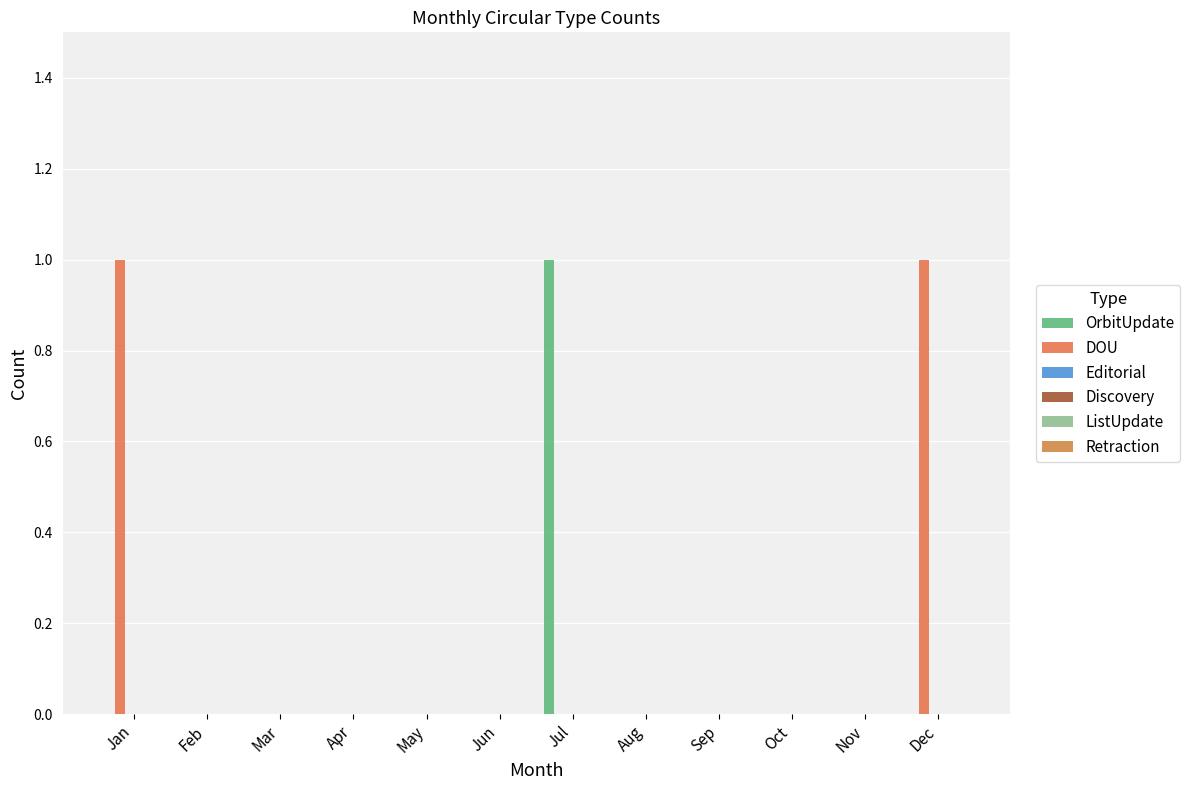

At which category is the sum across all series the highest?

Jan